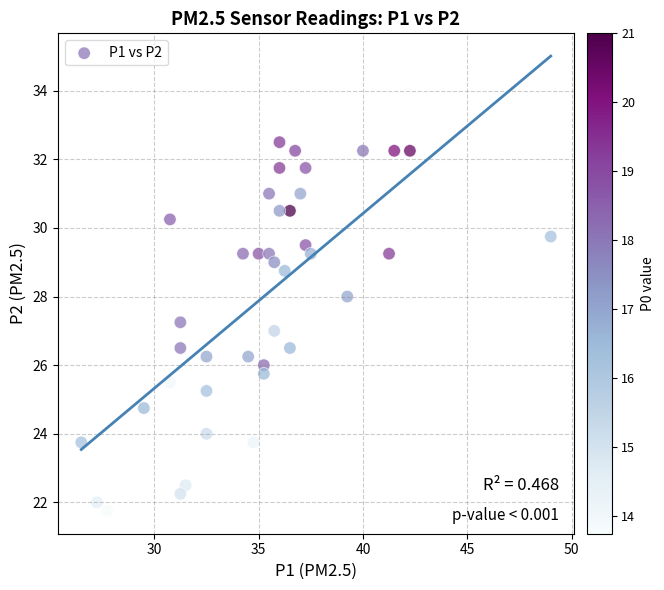

What is the range of X values (max minus min)?

22.5